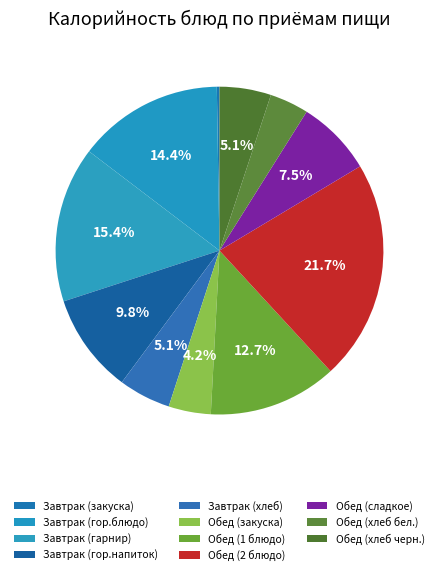

Approximately how many times larger is the value at Обед (1 блюдо) compared to Обед (хлеб черн.)?

2.5